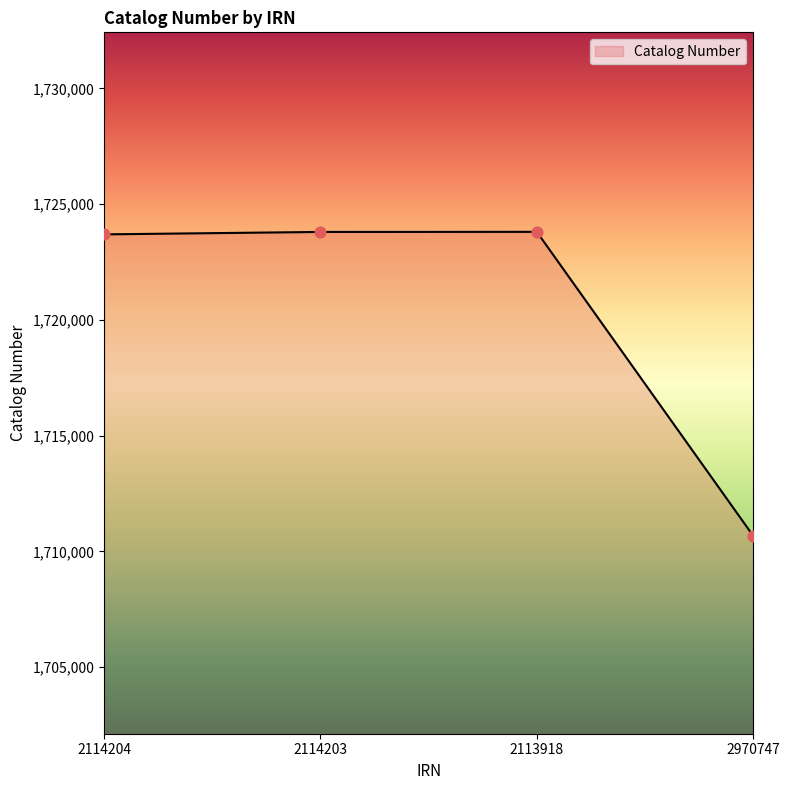

What is the change in value from 2114204 to 2113918?

+109